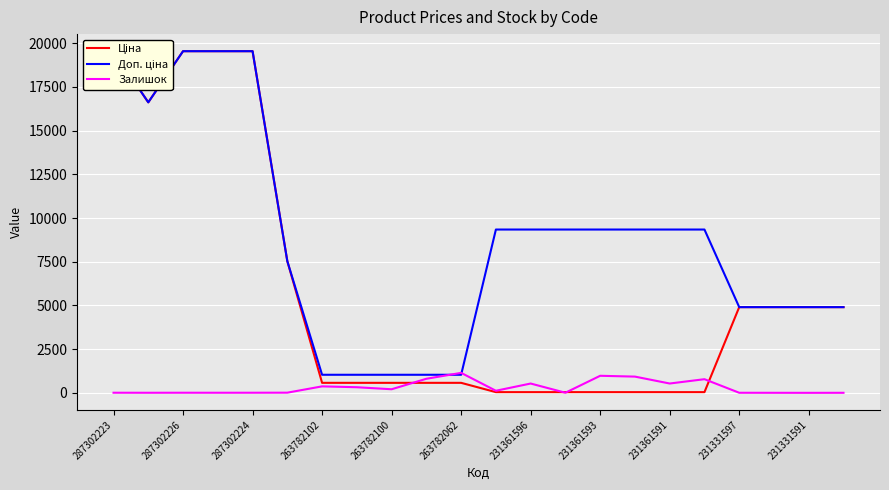

What is the highest value of the Залишок series?

1144